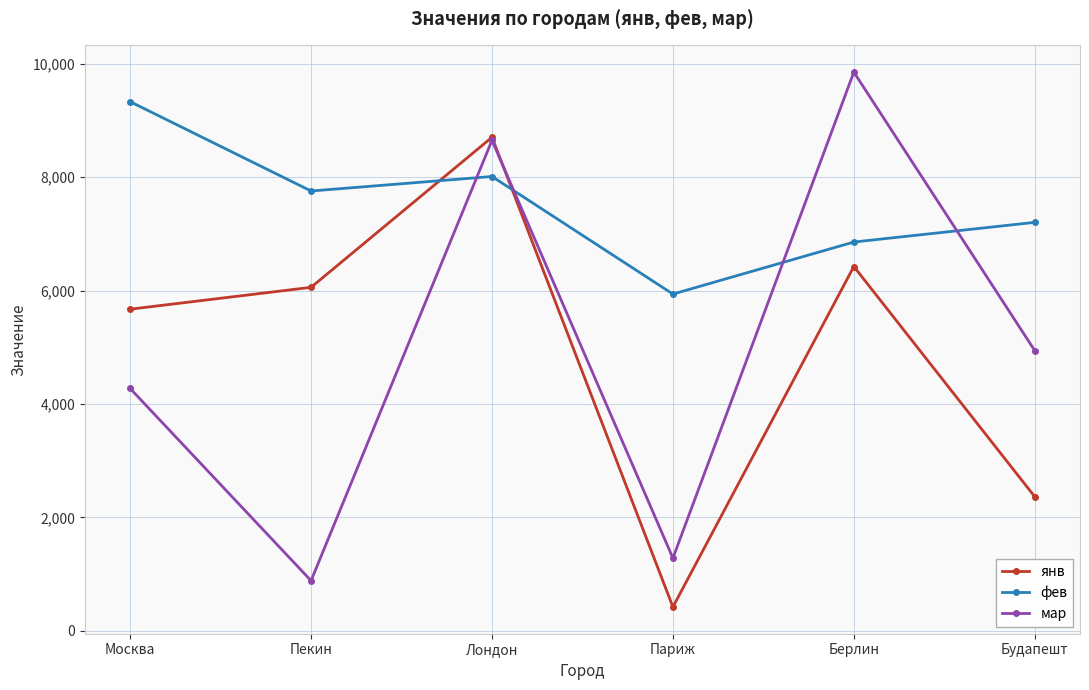

At how many categories does at least one series exceed 1534?

6